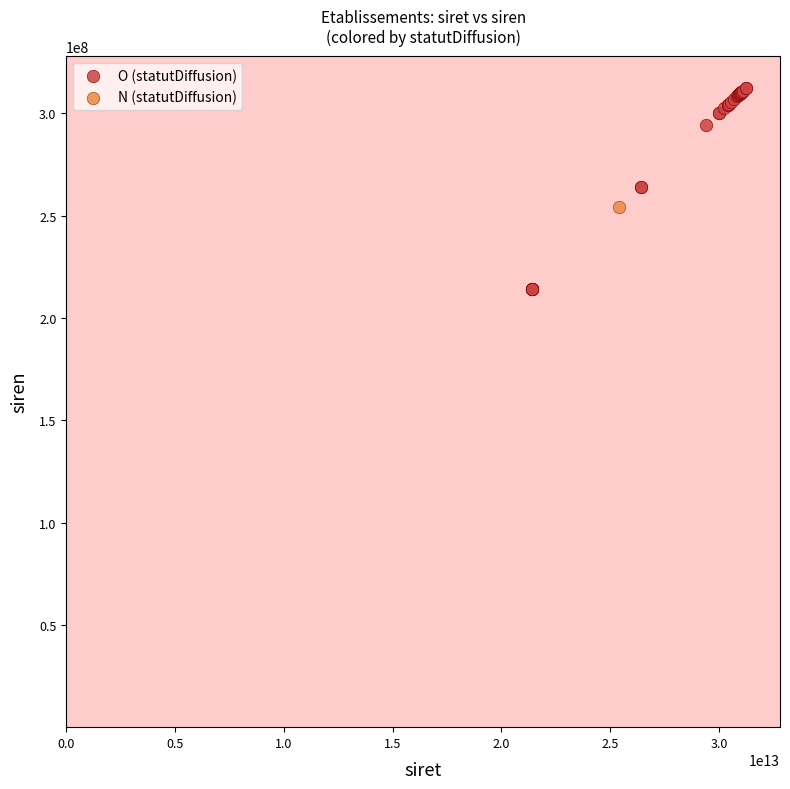

What are all the series names shown in the legend?

O (statutDiffusion), N (statutDiffusion)